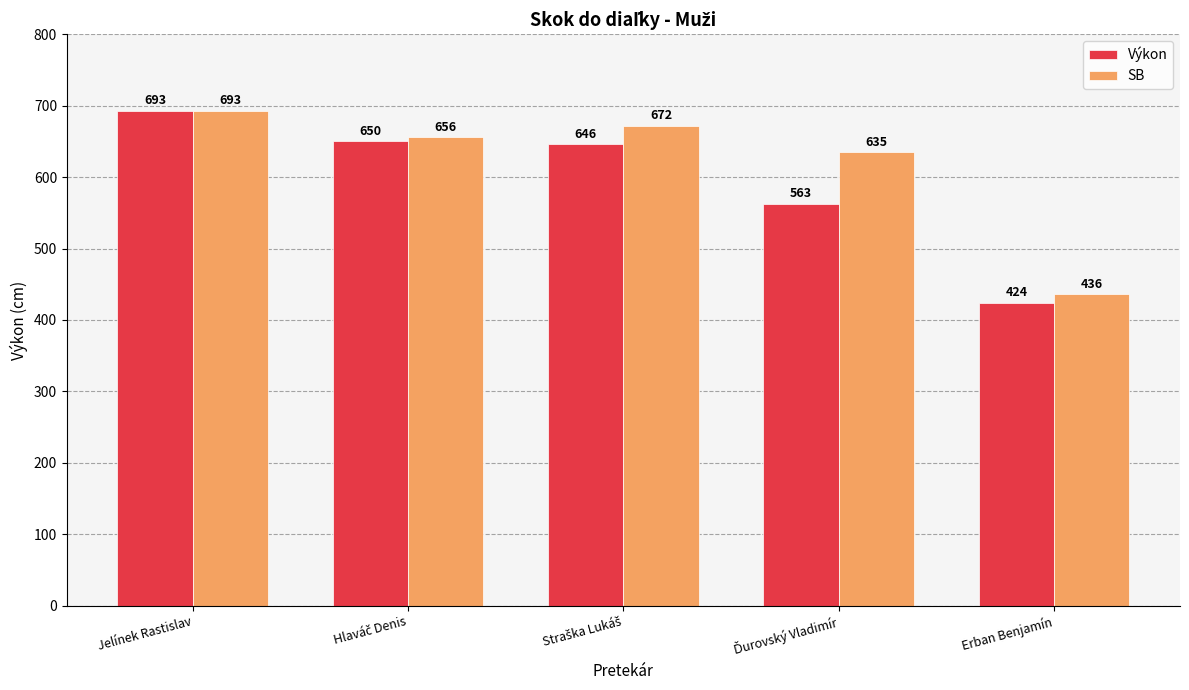

Reading right to left, list all the values displayed in this chart.

Výkon: 424	563	646	650	693
SB: 436	635	672	656	693